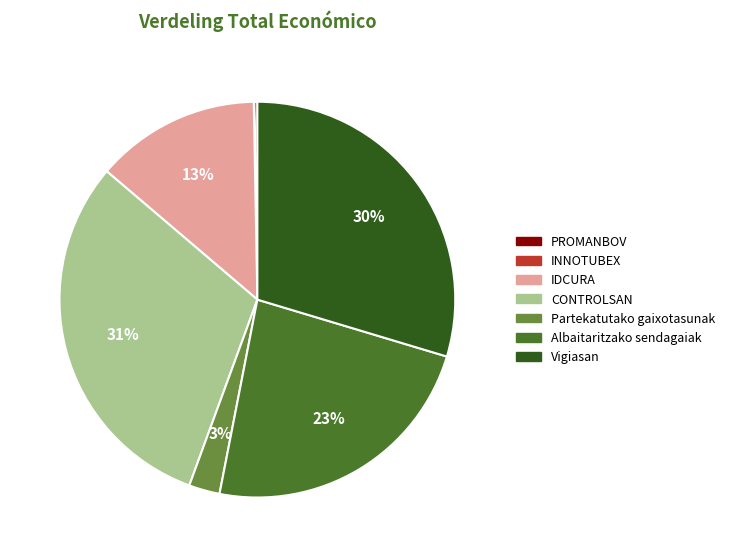

Is there any slice that represents more than half of the pie?

No